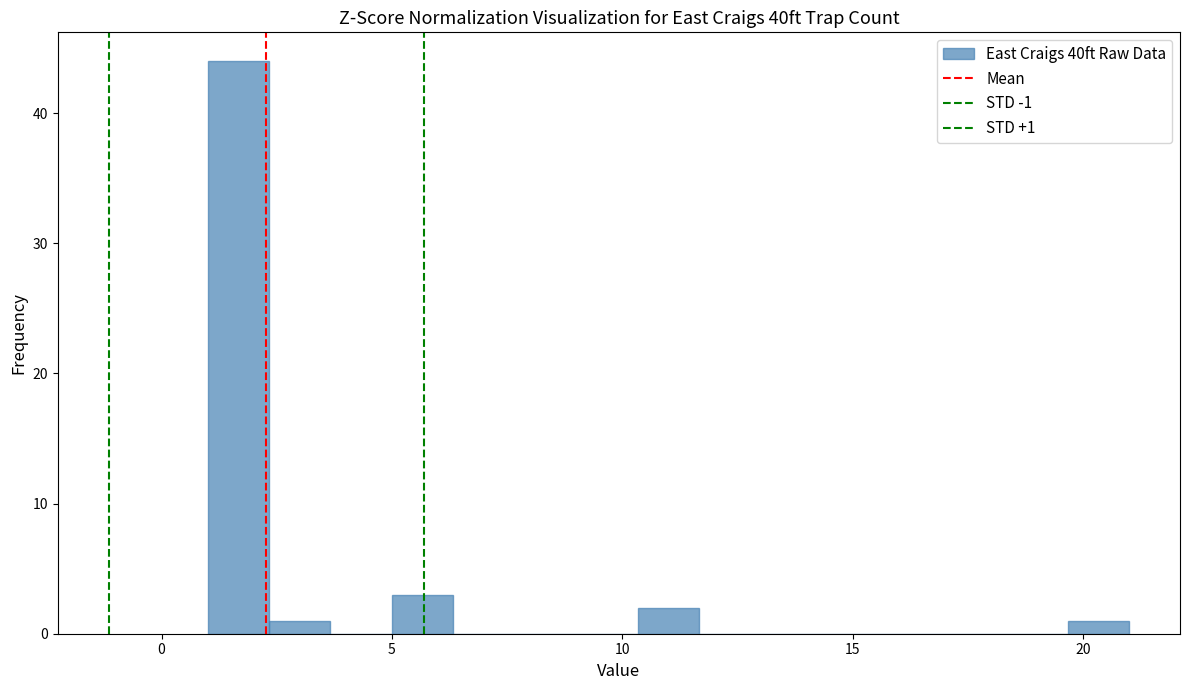

Read against the x-axis, roughly where is the centre of the tallest bar?

1.5